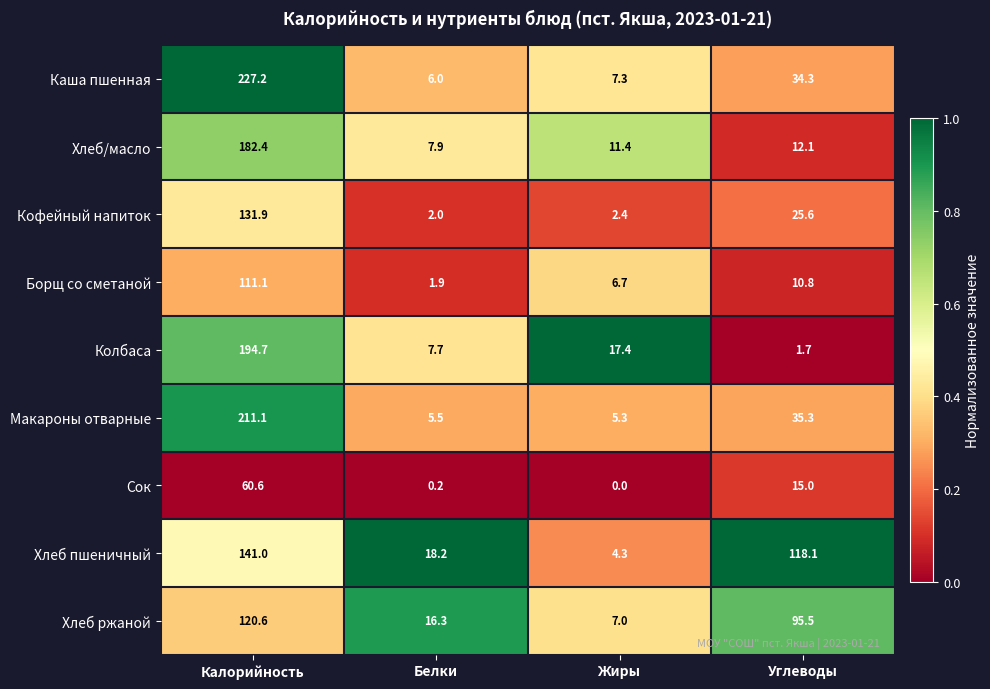

Which series has the widest spread of values?

Каша пшенная